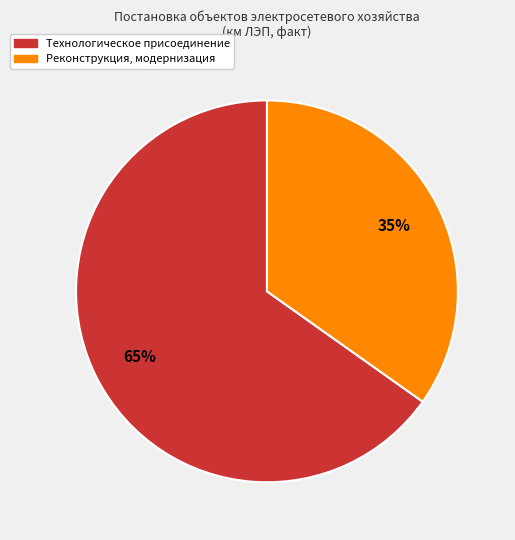

To the nearest percent, what is the difference between the largest and smallest slice percentages?

30%